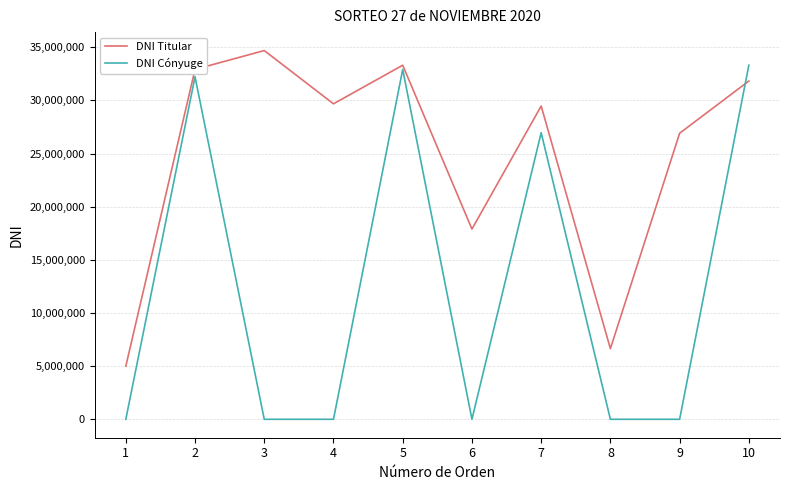

Reading right to left, list all the values displayed in this chart.

DNI Titular: 10=31819452	9=26905673	8=6643657	7=29467289	6=17892364	5=33305739	4=29673357	3=34685044	2=32911094	1=4990457
DNI Cónyuge: 10=33305710	9=0	8=0	7=26954278	6=0	5=32901333	4=0	3=0	2=32220420	1=0